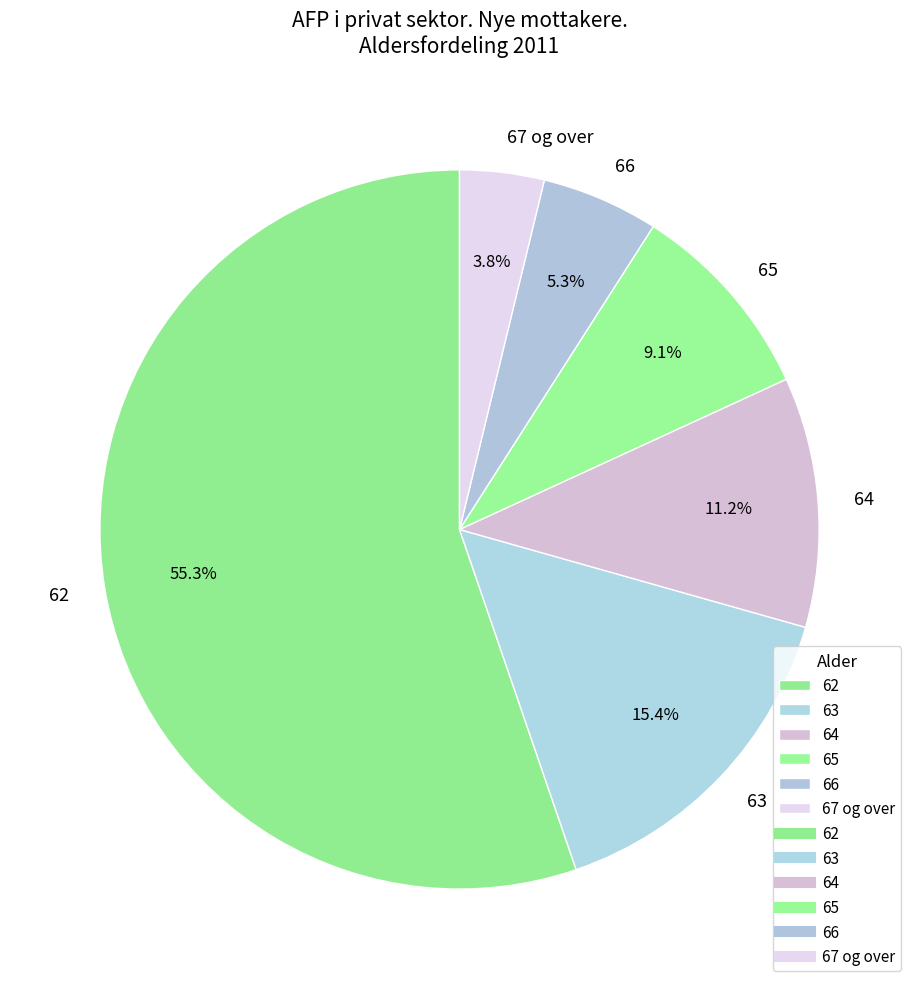

Count the number of slices in the pie.

6